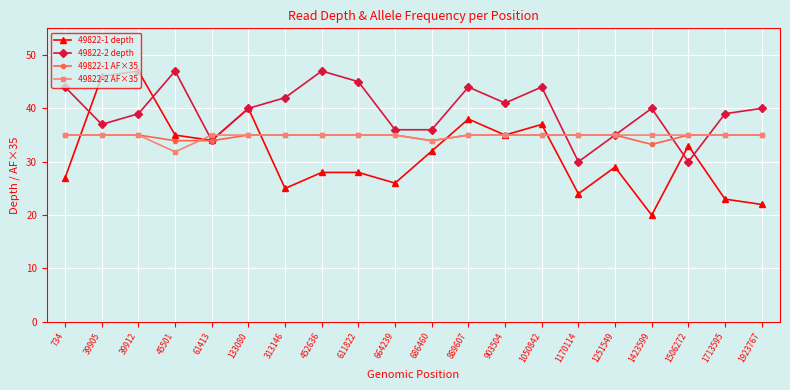

Which series has the widest spread of values?

49822-1 depth